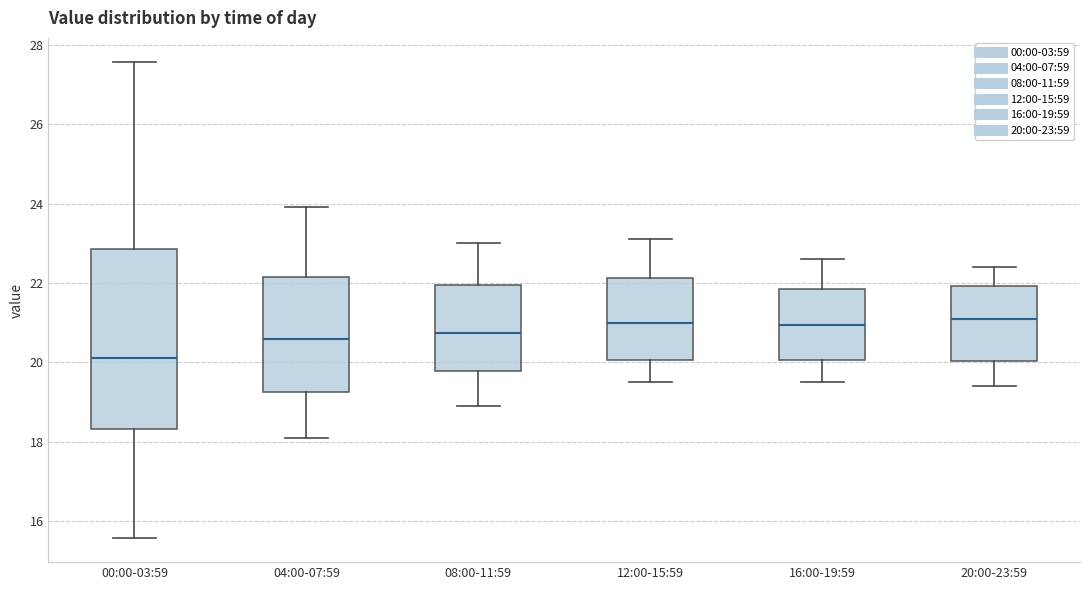

Comparing the boxes themselves (not the whiskers), which one is the tallest?

00:00-03:59